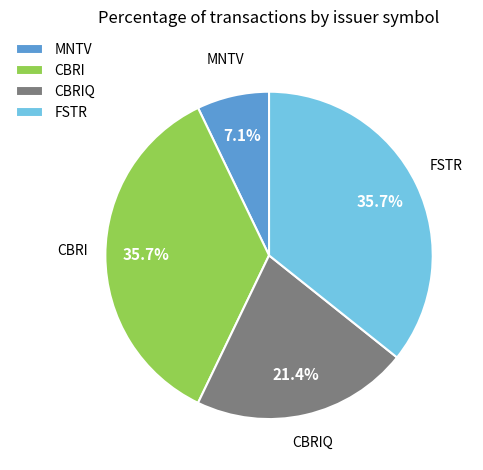

How much of the chart is everything except CBRI?

64.3%